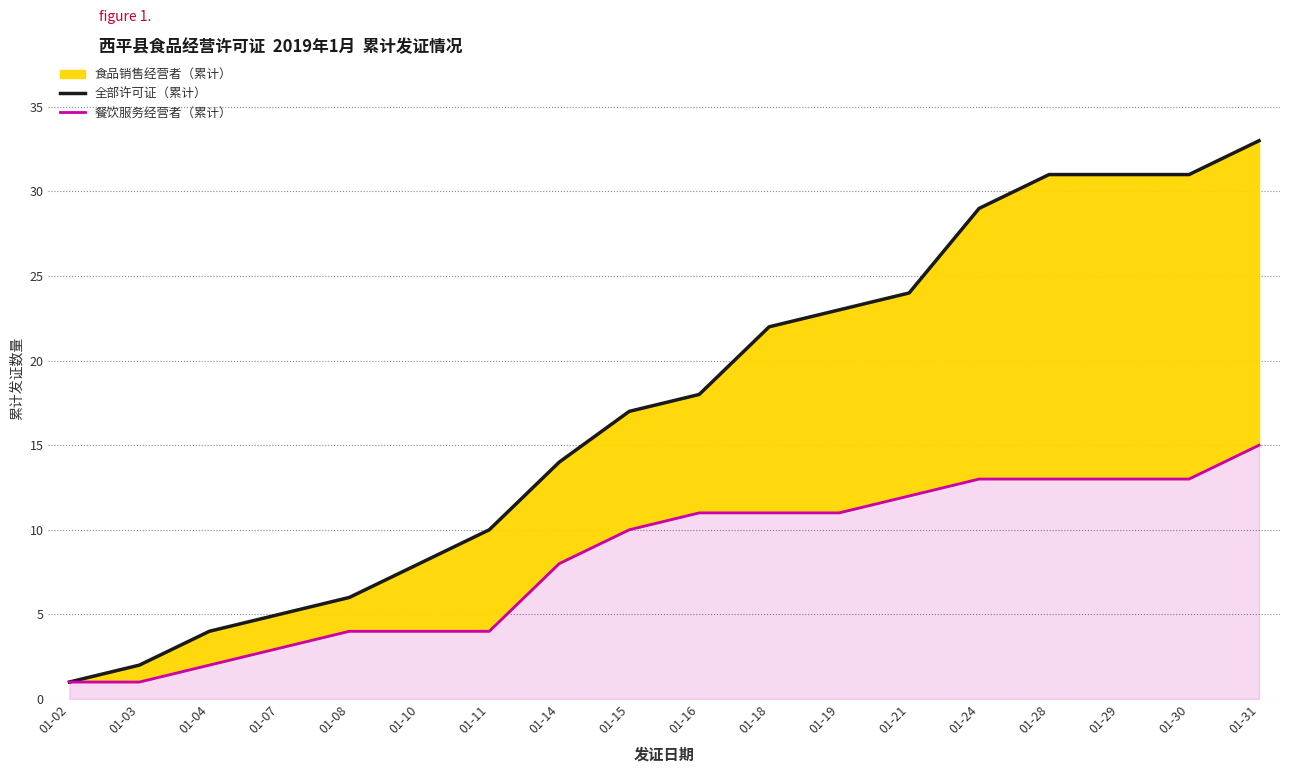

At which category does the chart reach its peak across all series?

01-31